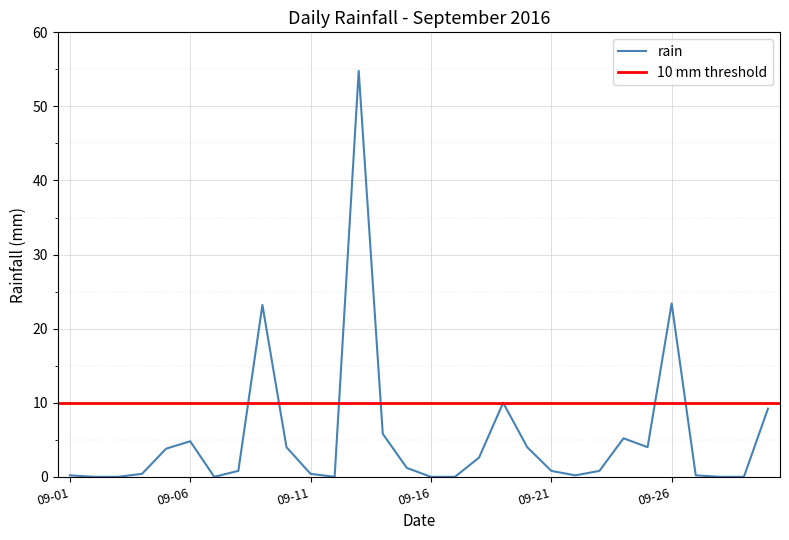

True or false: rain has a value of 0.0 at 09-16.

True